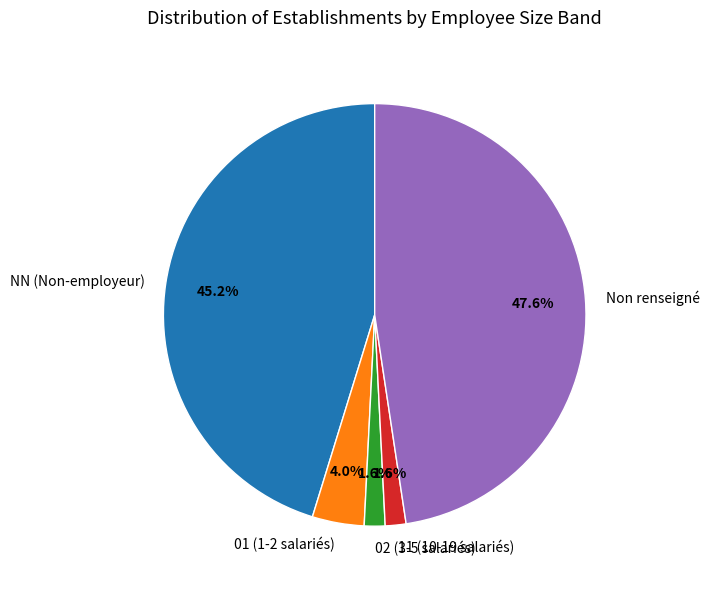

Is the sum of 11 (10-19 salariés) and NN (Non-employeur) greater than half?

No